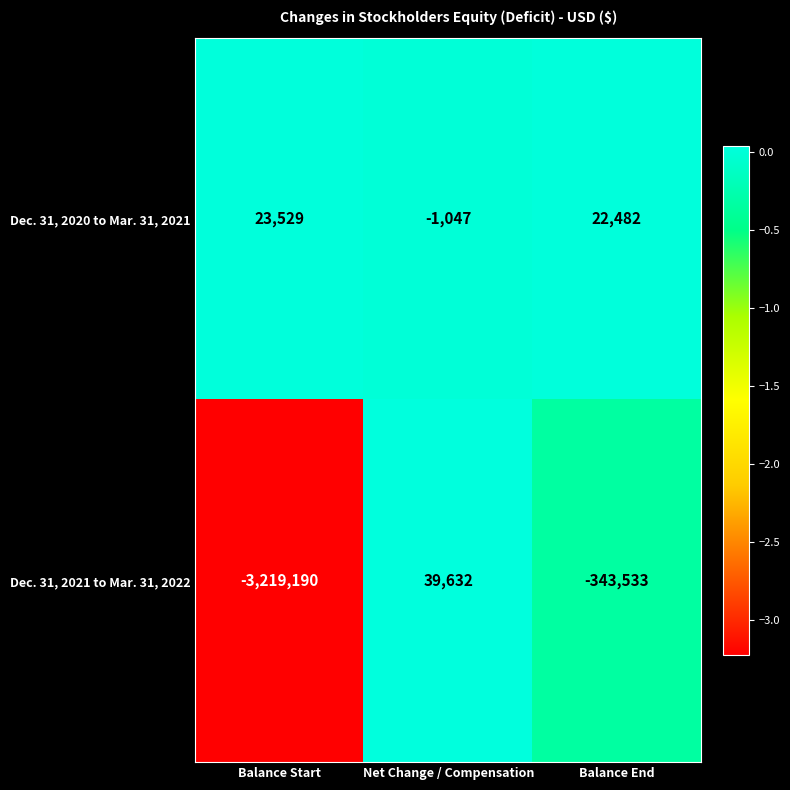

Where is Dec. 31, 2020 to Mar. 31, 2021 nearest to the value 11241?

Balance End